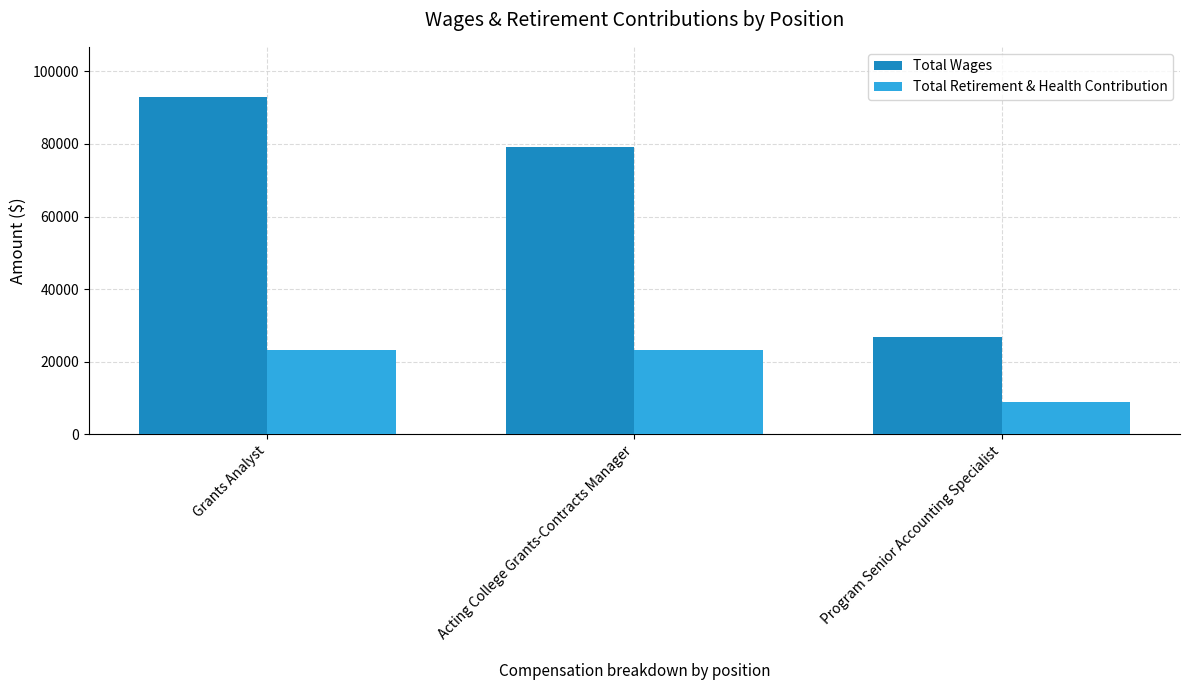

What is the sum of all Total Retirement & Health Contribution values?

55299